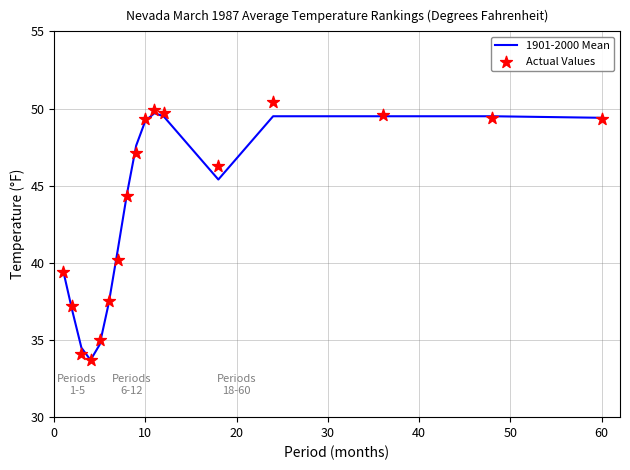

Which series reaches the minimum Y coordinate?

1901-2000 Mean